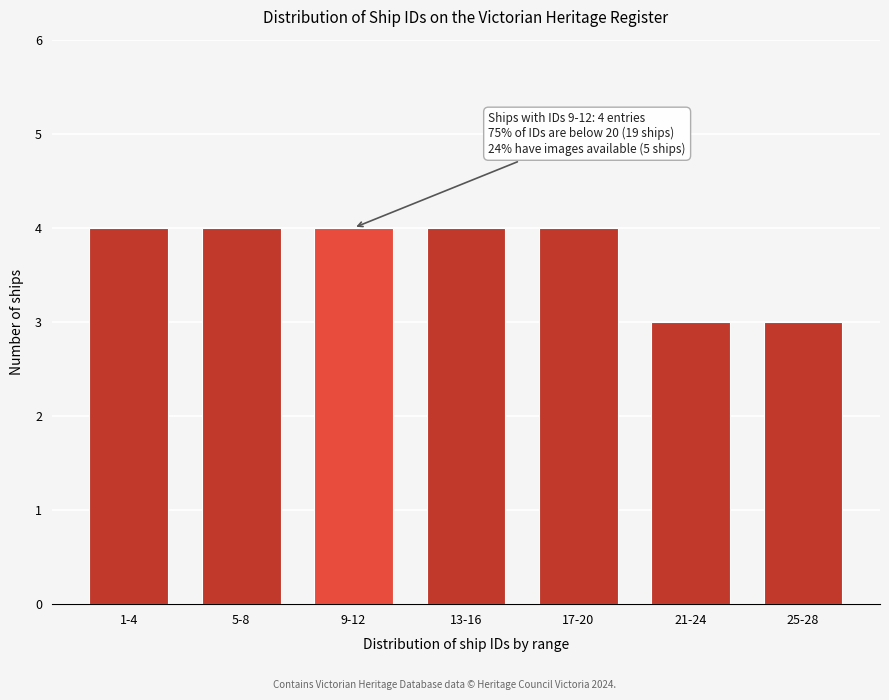

Reading right to left, what are all the values shown in this chart?

25-28=3	21-24=3	17-20=4	13-16=4	9-12=4	5-8=4	1-4=4